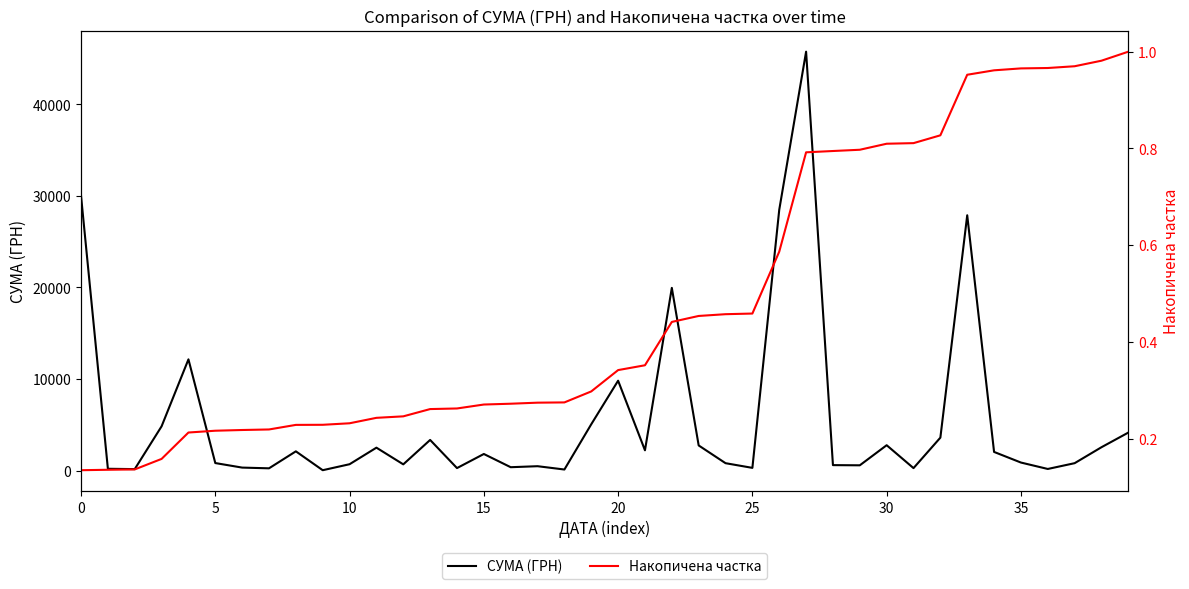

Which series has the largest total across all categories?

СУМА (ГРН)